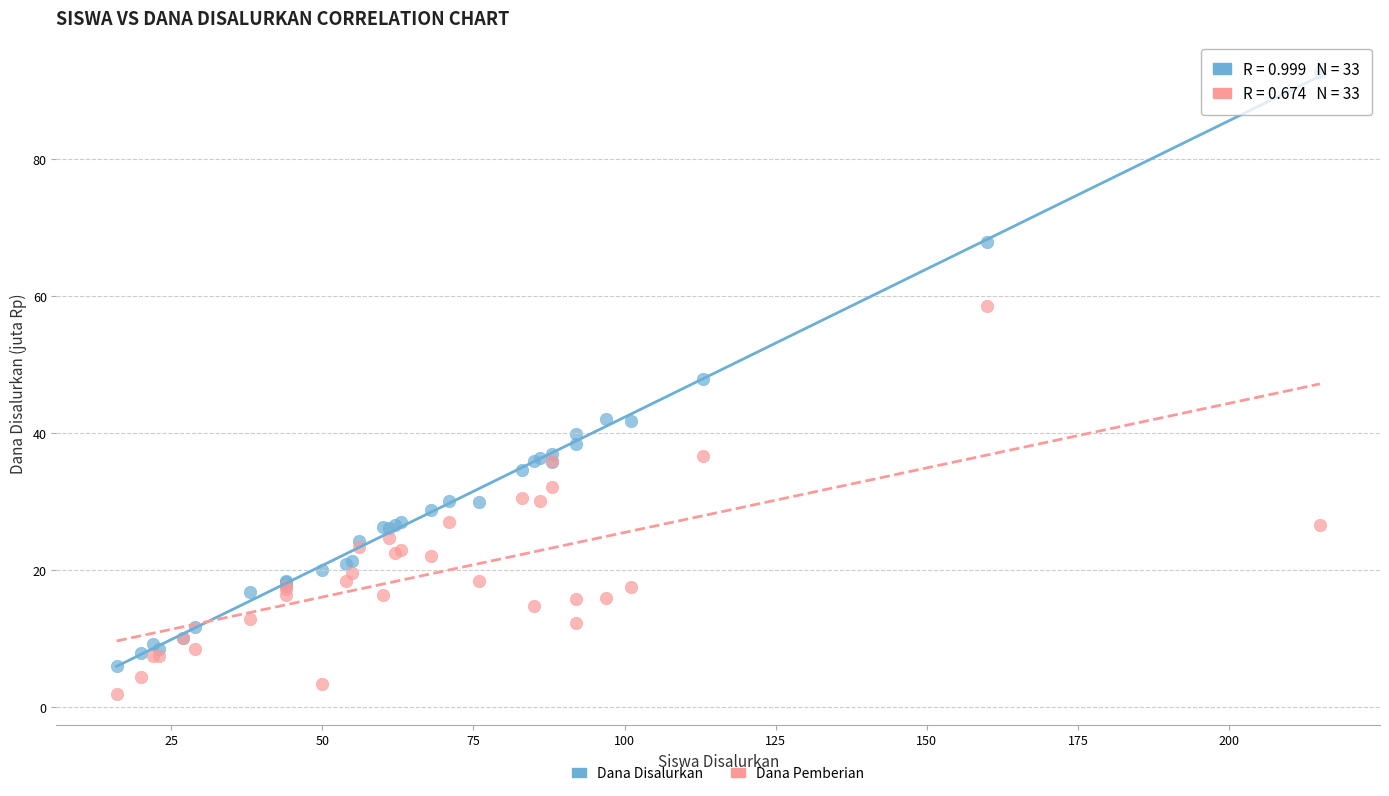

In the Dana Disalurkan series, what Y value is closest to 49?

47.9